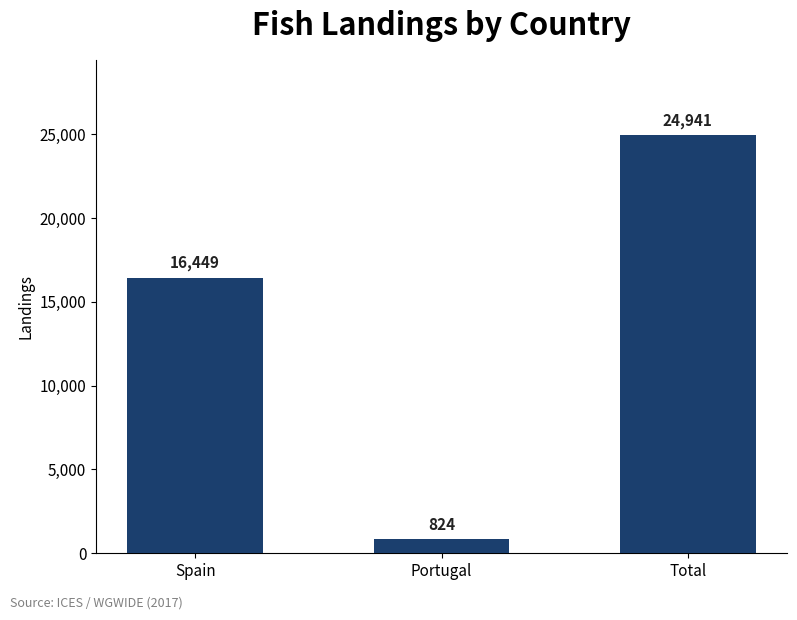

What value does the data have at Spain?

16449